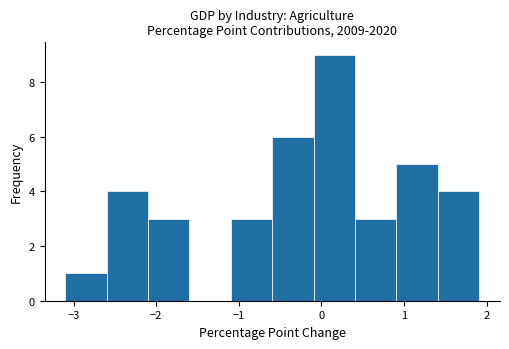

Which range on the x-axis has the tallest bar?

-0.1 to 0.4